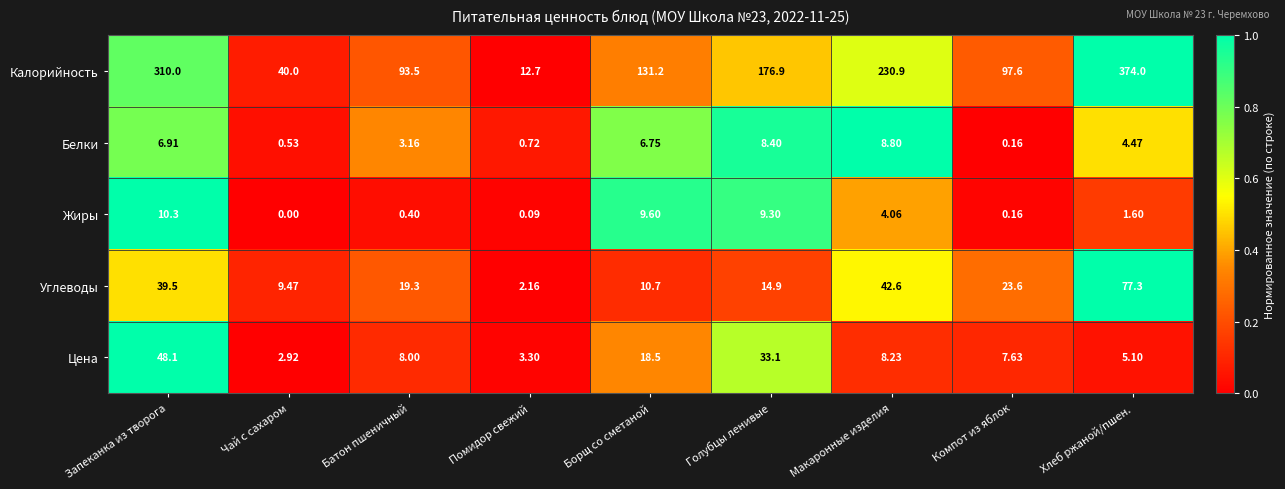

How many data points in Углеводы are above 19?

5